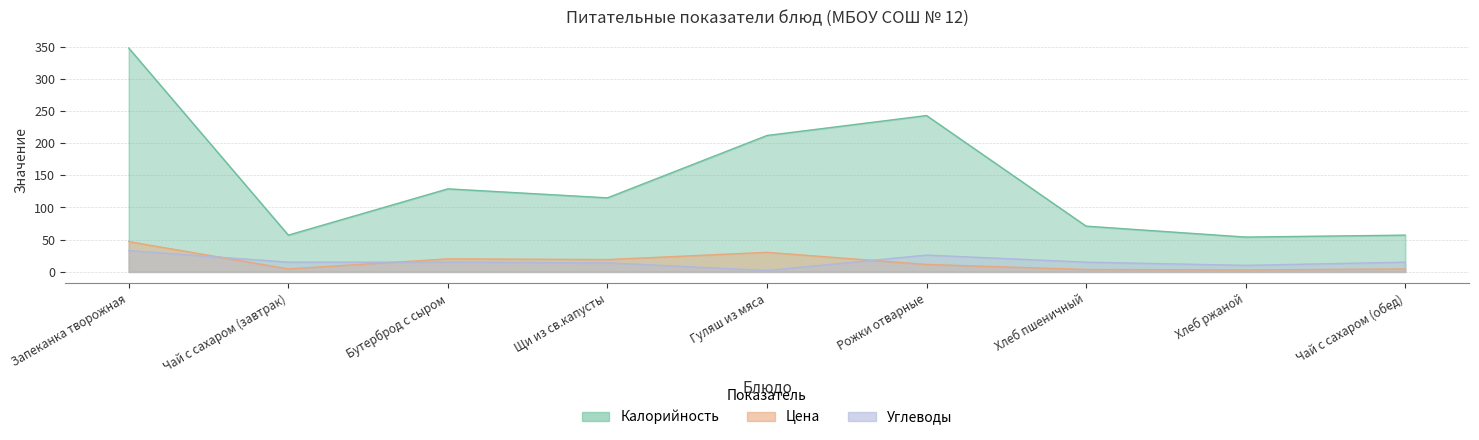

Reading left to right, what are all the values shown in this chart?

Калорийность: Запеканка творожная=348.0	Чай с сахаром (завтрак)=57.0	Бутерброд с сыром=129.0	Щи из св.капусты=115.0	Гуляш из мяса=212.0	Рожки отварные=243.0	Хлеб пшеничный=71.0	Хлеб ржаной=54.0	Чай с сахаром (обед)=57.0
Цена: Запеканка творожная=47.0	Чай с сахаром (завтрак)=4.5	Бутерброд с сыром=20.1	Щи из св.капусты=19.0	Гуляш из мяса=30.3	Рожки отварные=11.4	Хлеб пшеничный=3.6	Хлеб ржаной=2.8	Чай с сахаром (обед)=4.5
Углеводы: Запеканка творожная=33.0	Чай с сахаром (завтрак)=15.0	Бутерброд с сыром=15.0	Щи из св.капусты=14.0	Гуляш из мяса=2.0	Рожки отварные=26.0	Хлеб пшеничный=15.0	Хлеб ржаной=10.0	Чай с сахаром (обед)=15.0